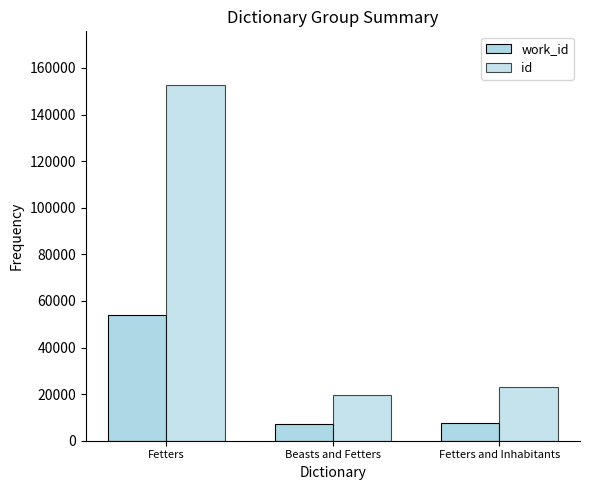

Are the bars horizontal?

No